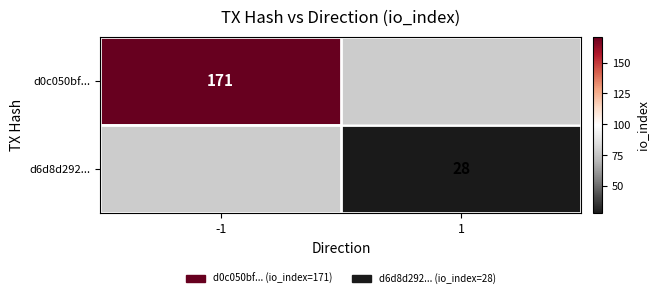

Is it true that d6d8d292... equals 28 at 1?

True